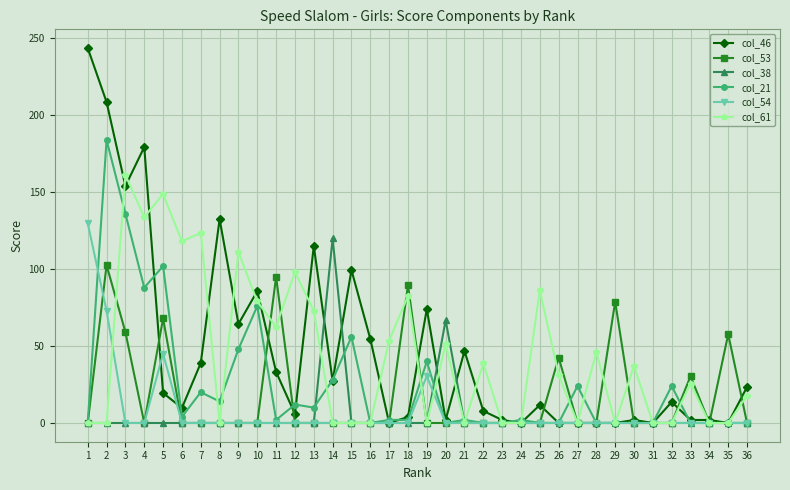

At which label does col_61 first exceed 31?

3